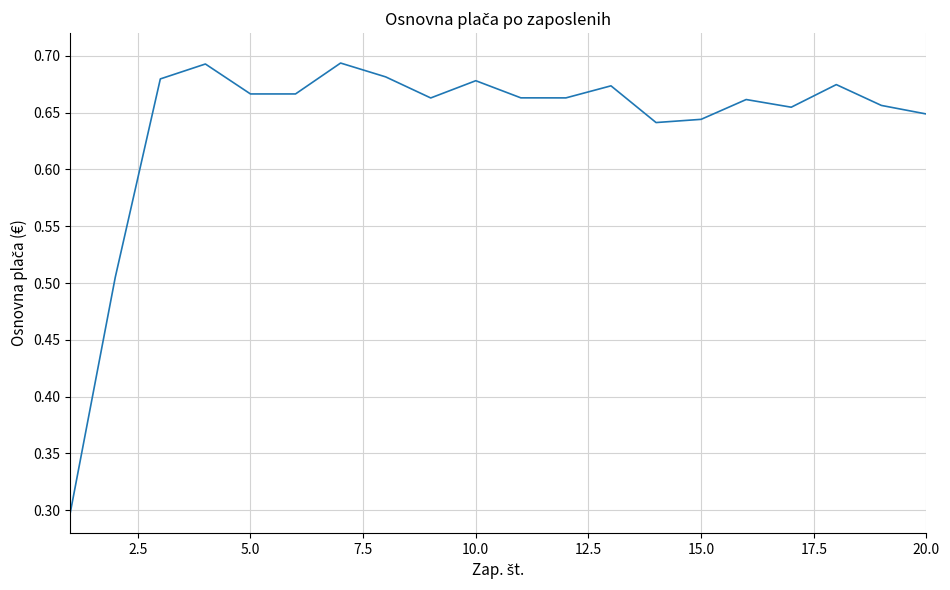

What is the smallest value displayed?

0.3